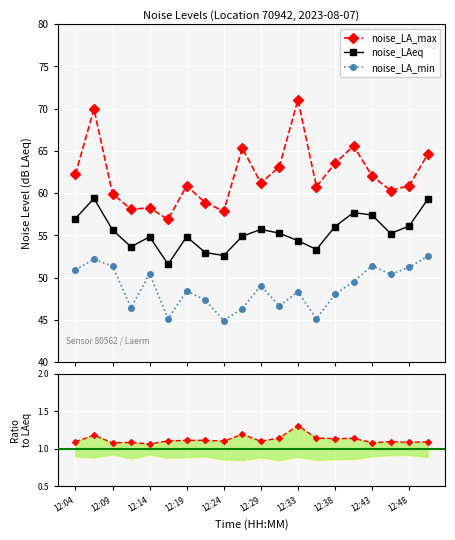

Which series has the largest total across all categories?

noise_LA_max